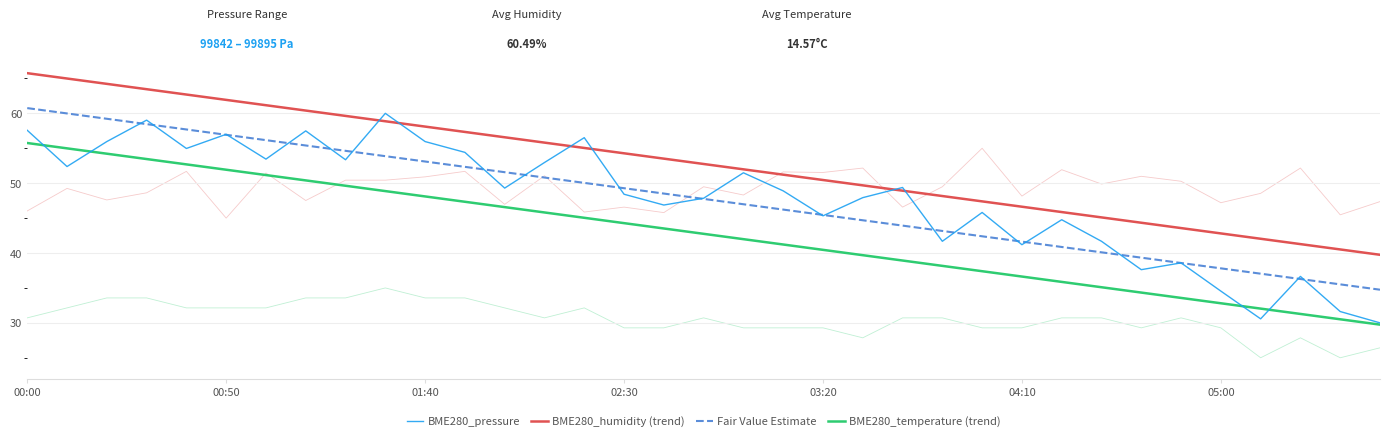

Is it true that BME280_humidity (trend) equals 23.3 at 18?

False